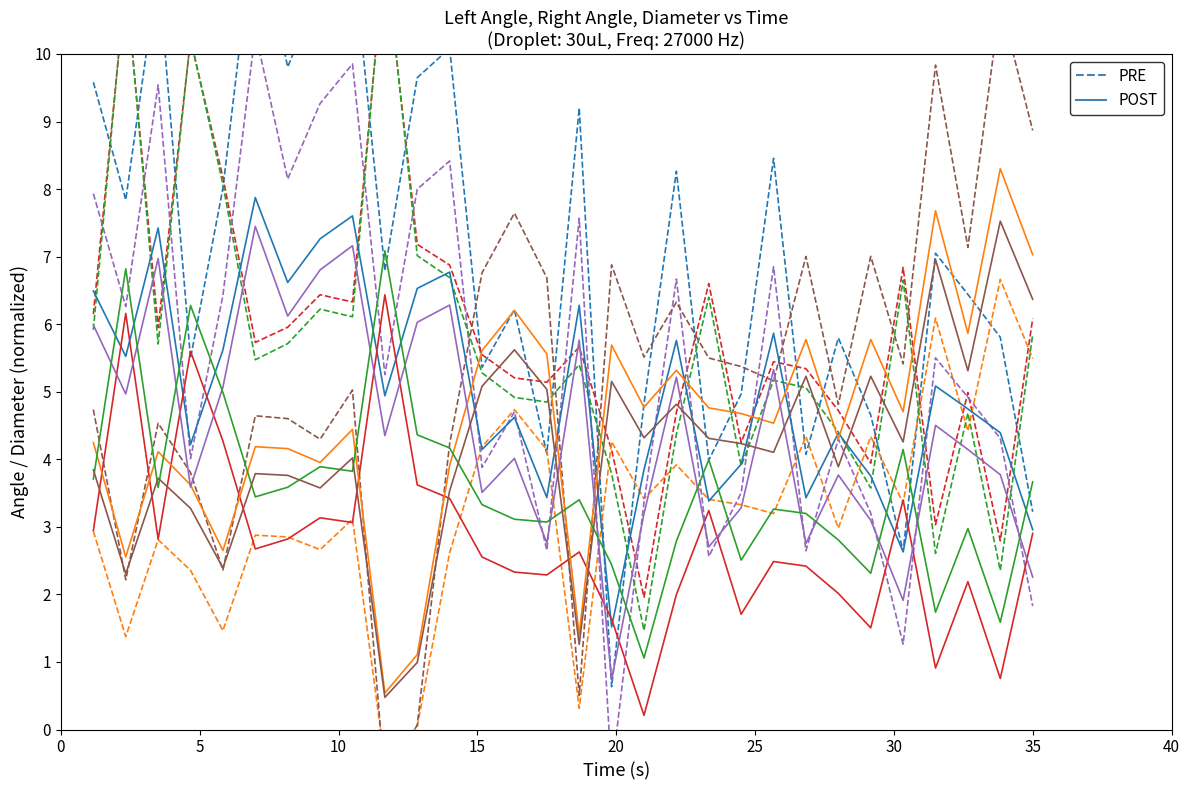

Is this an area chart (filled region under the line)?

No